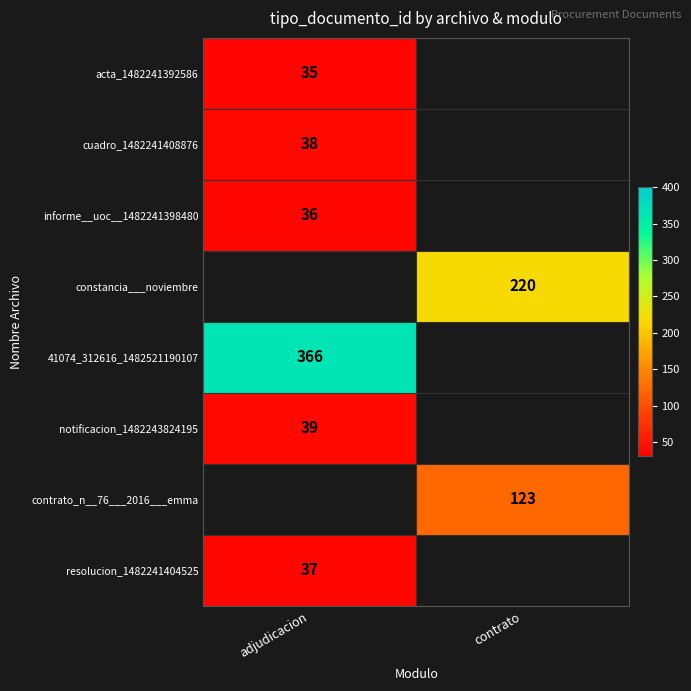

The value of cuadro_1482241408876 at adjudicacion is 38. True or false?

True